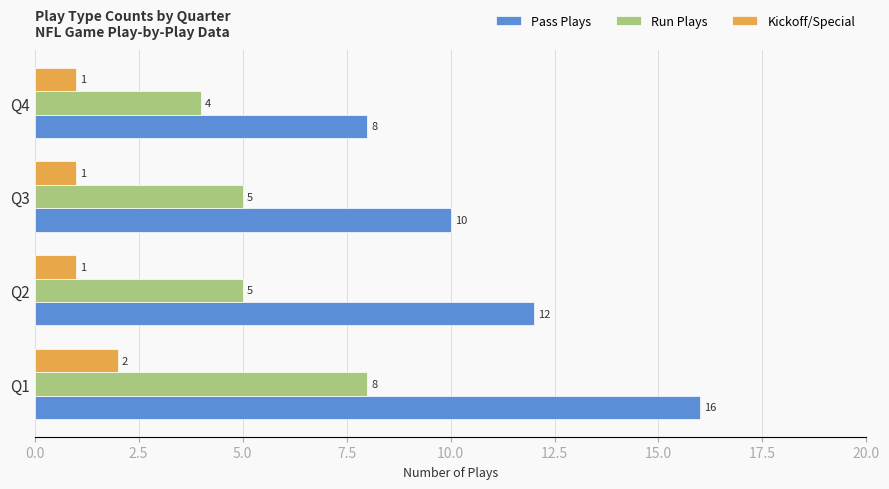

How many data points in Kickoff/Special are above 1?

1